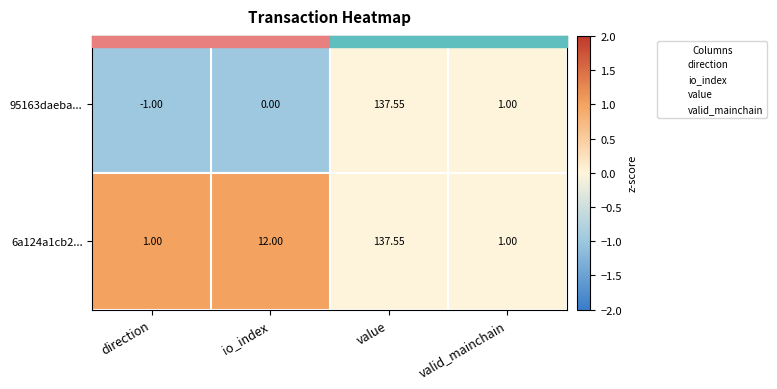

At how many categories does at least one series exceed 0?

4